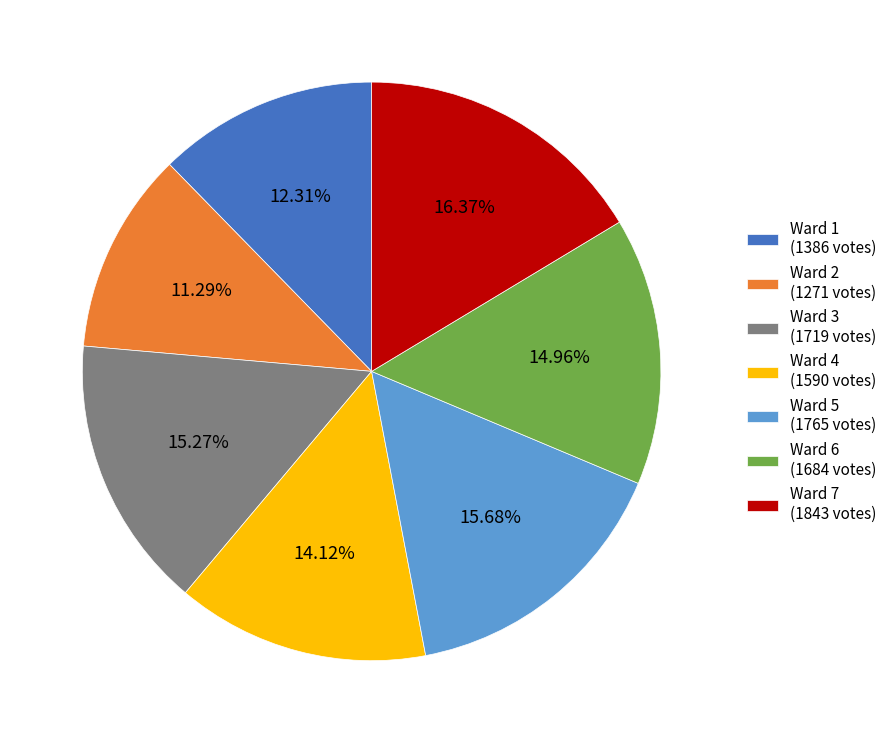

To the nearest percent, what is the difference between the Ward 5 and Ward 6 slice percentages?

1%